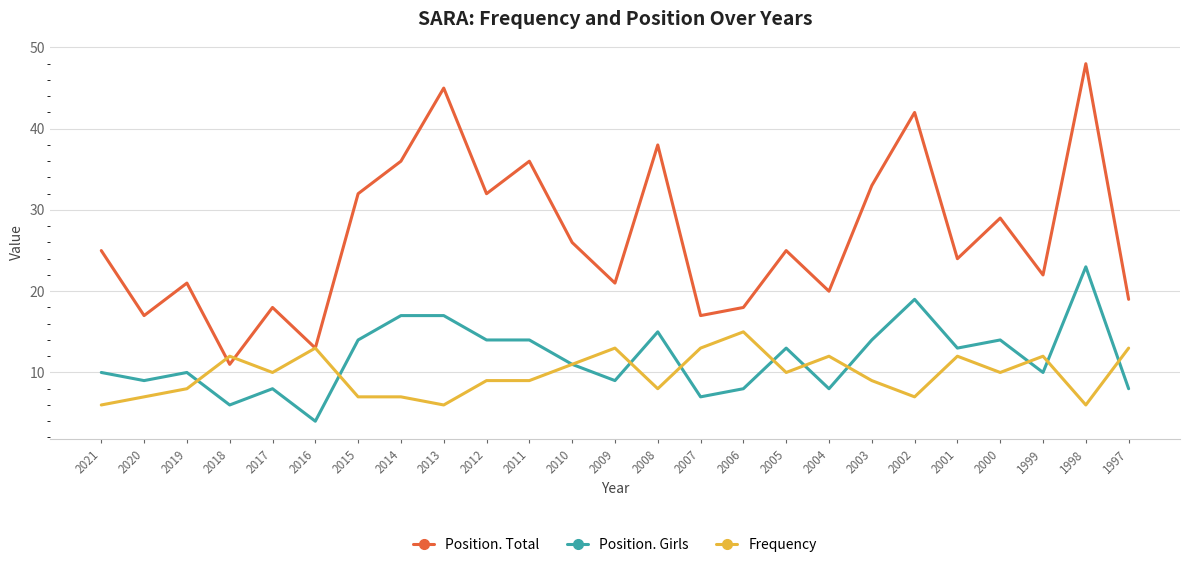

What is the difference between the Position. Girls values at 2005 and 1998?

10